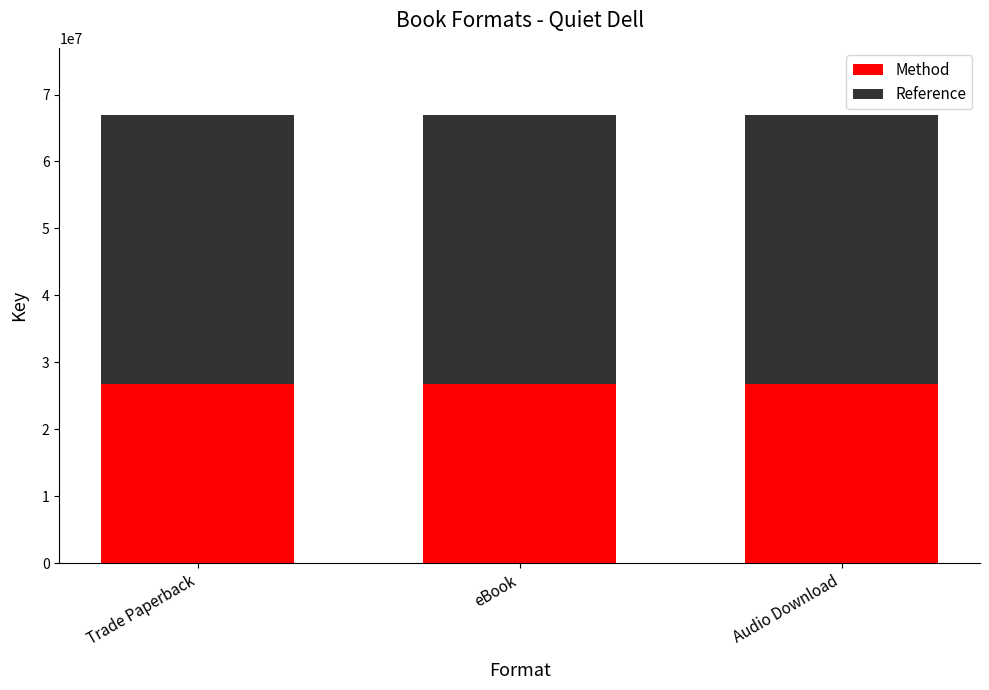

What is the total value across all series at Trade Paperback?

66936468.0